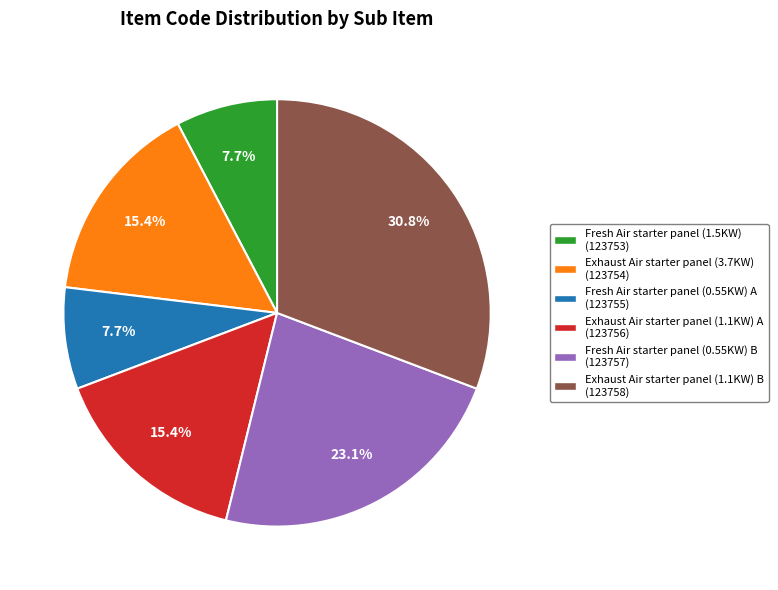

Does any single category account for the majority?

No